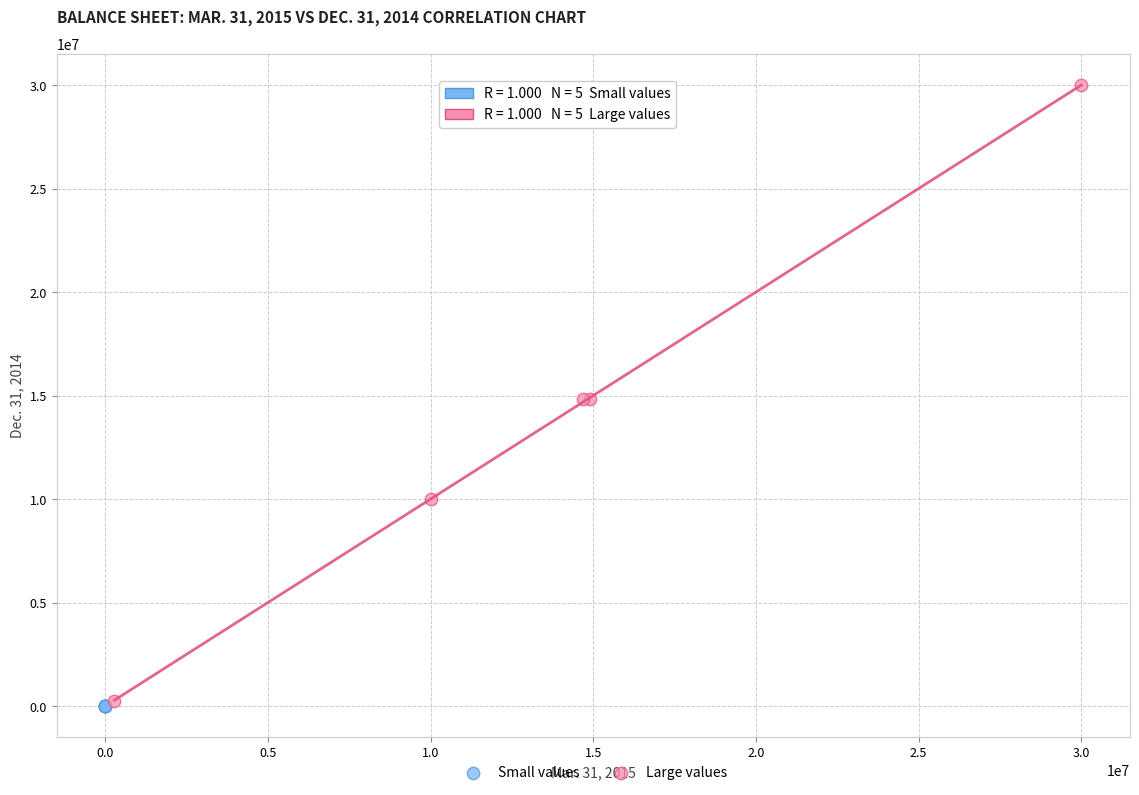

Which series has the largest Y range (max minus min)?

Large values